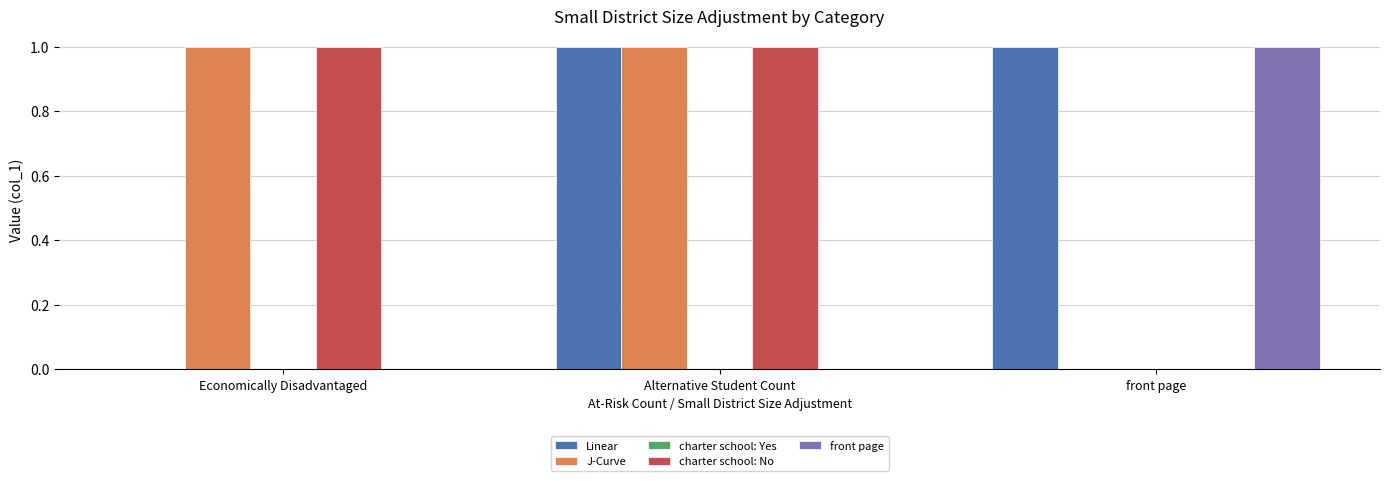

The value of Linear at Economically Disadvantaged is 0. True or false?

True